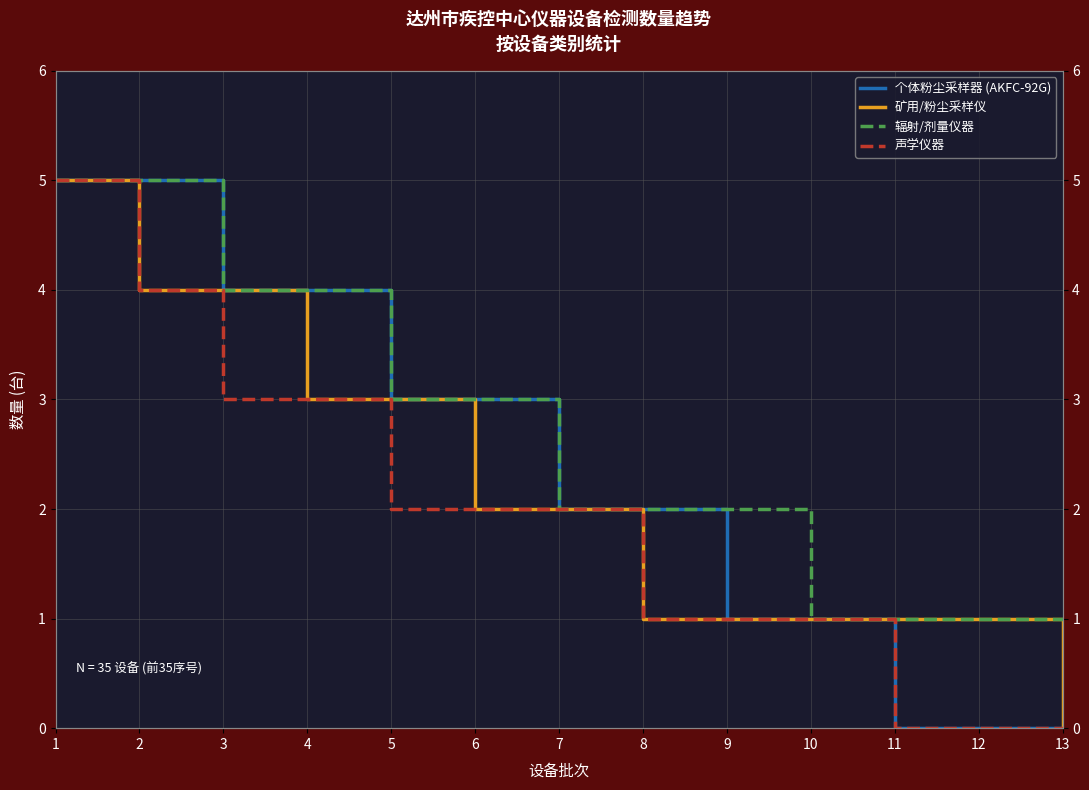

What are all the series names shown in the legend?

个体粉尘采样器 (AKFC-92G), 矿用/粉尘采样仪, 辐射/剂量仪器, 声学仪器